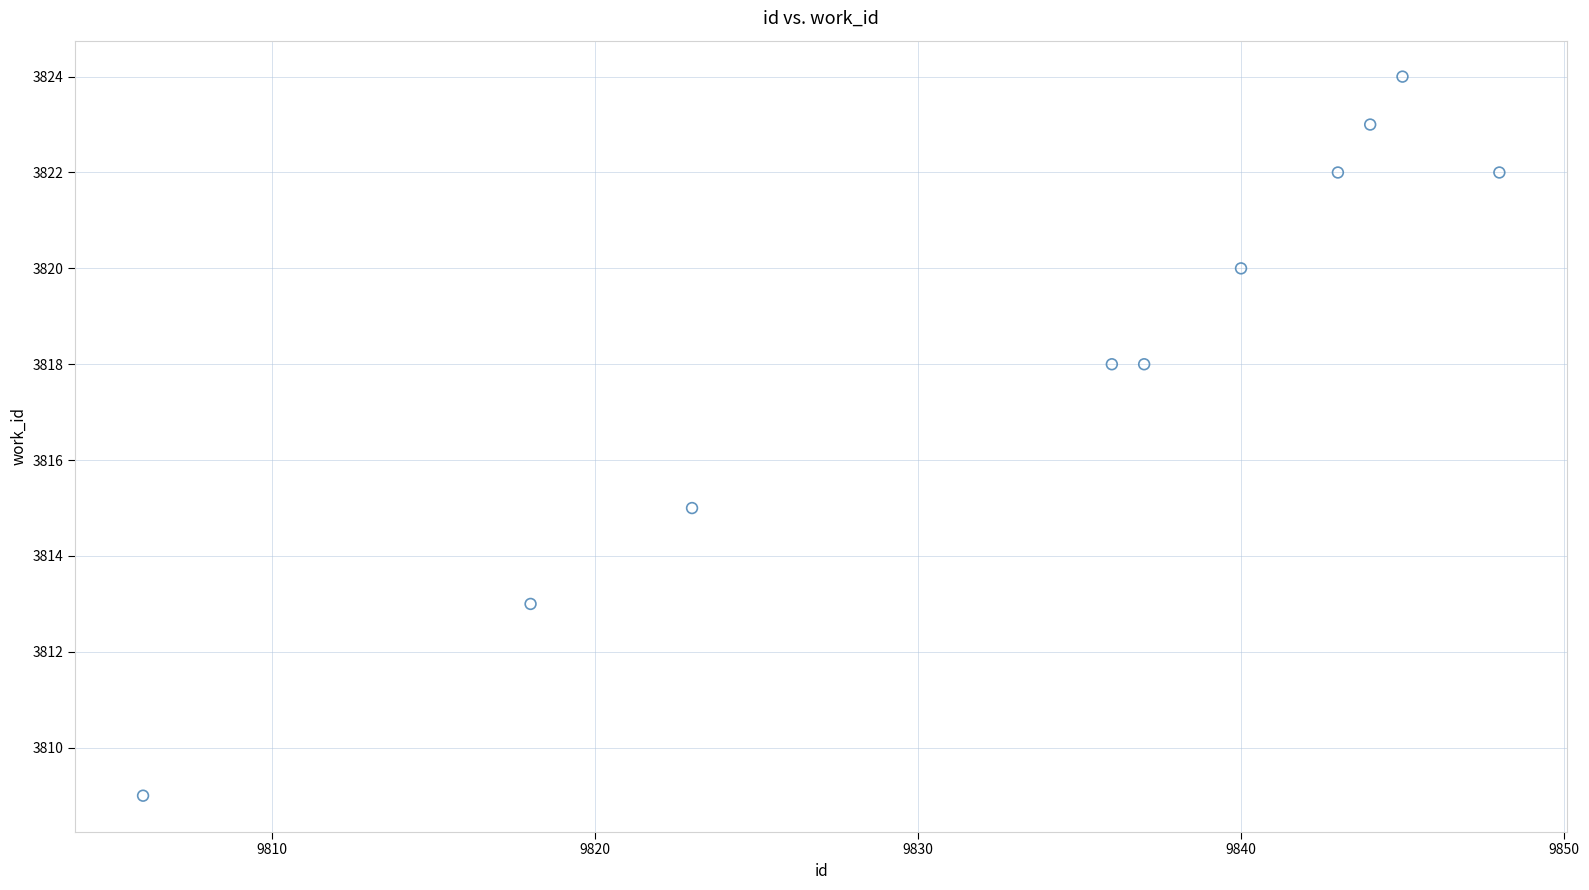

What Y value in the scatter plot is closest to 3816?

3815